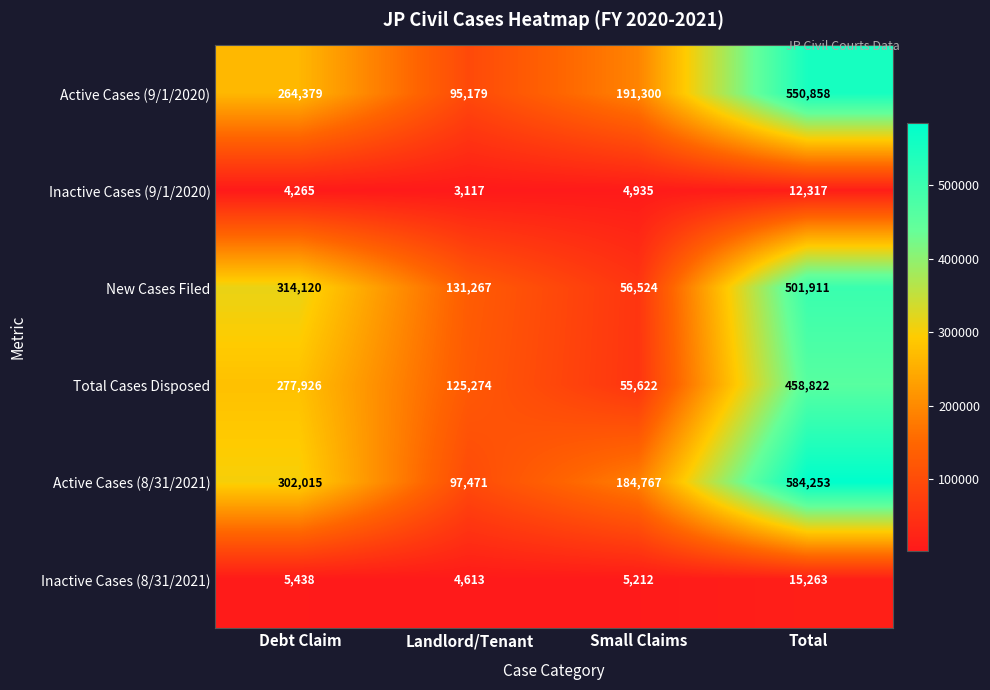

The Inactive Cases (8/31/2021) series shows 3582 at Debt Claim. True or false?

False